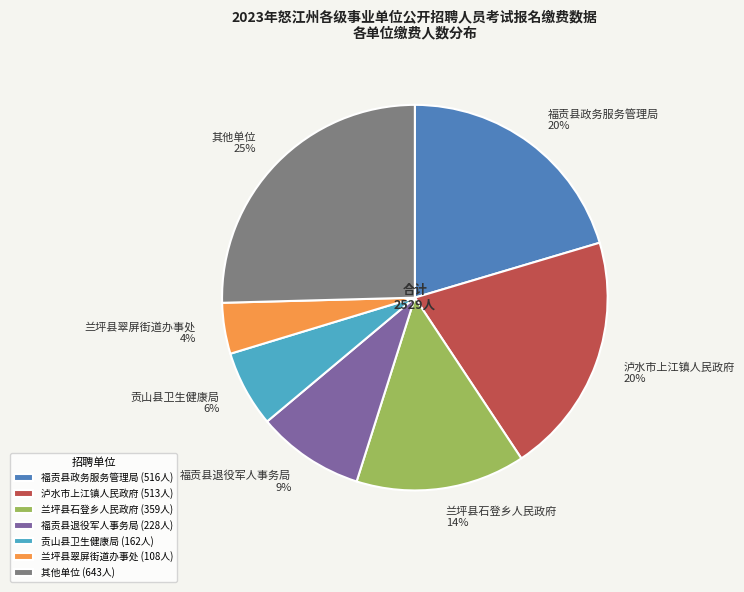

Is it true that 福贡县政务服务管理局 is 20% of the pie?

True